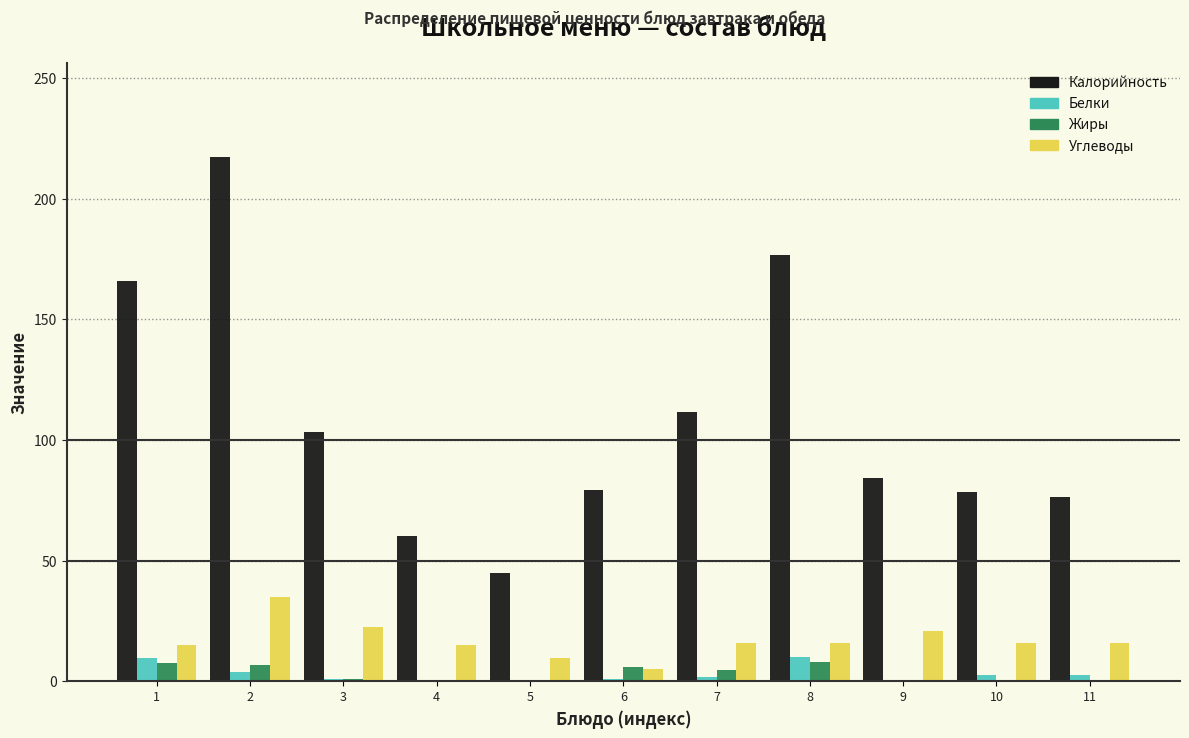

Is the value of Белки at 10 greater than the value of Углеводы at 11?

No